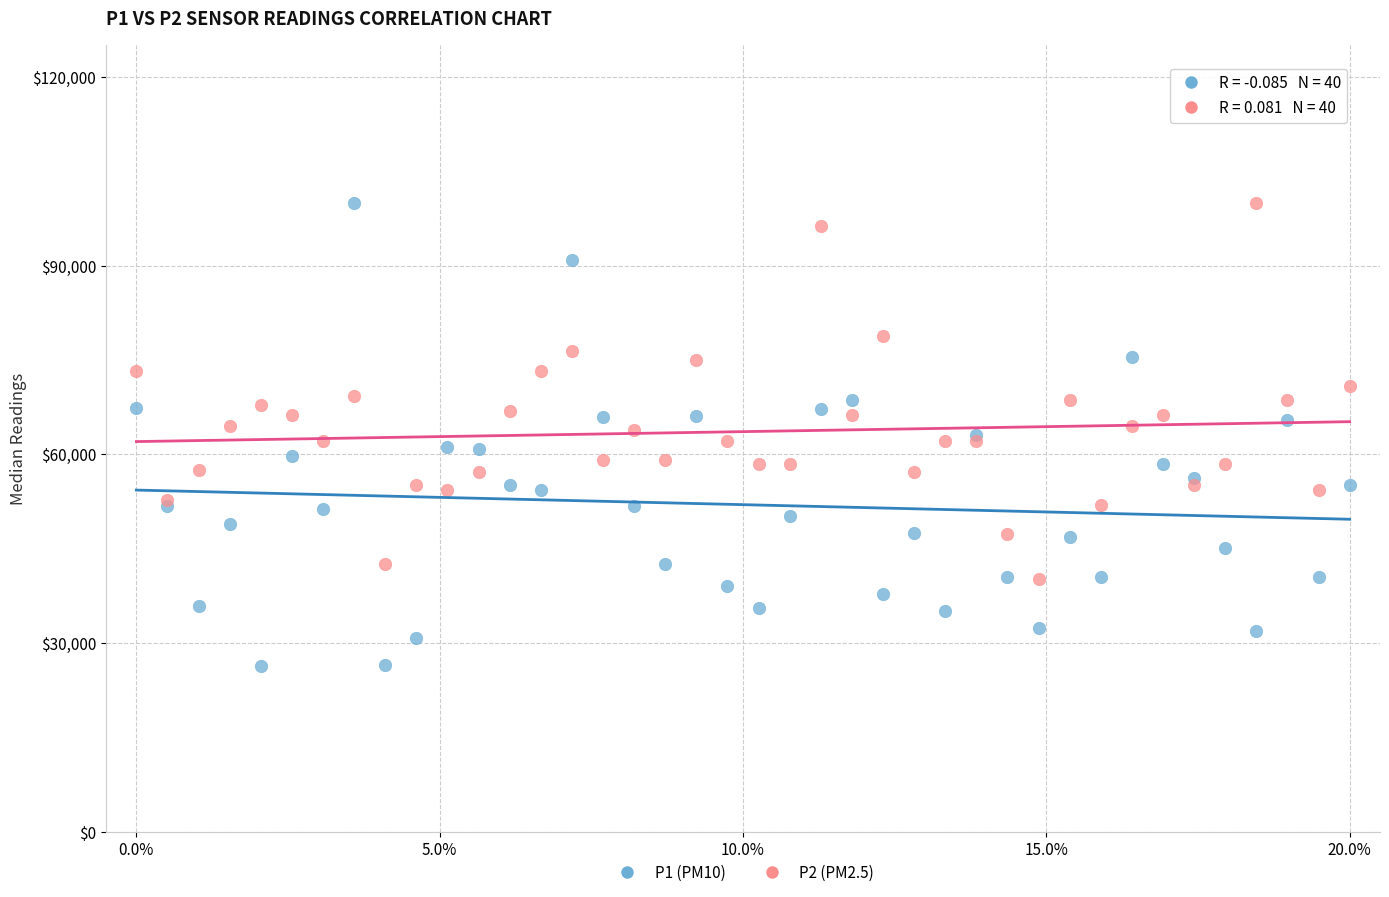

Which series contains the lowest Y value?

P1 (PM10)